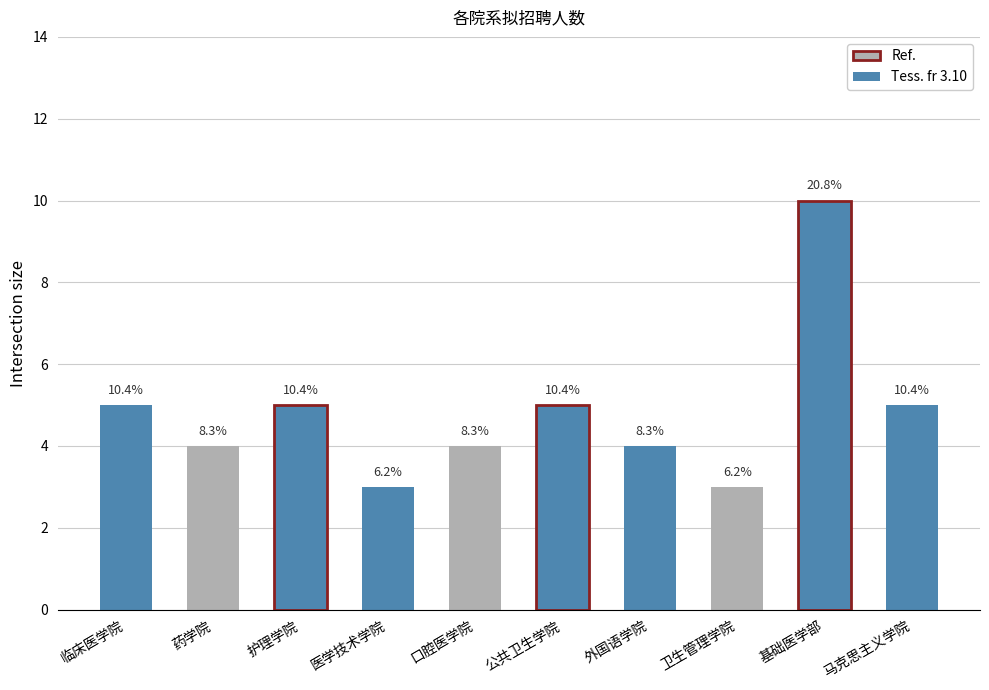

What is the change in value from 医学技术学院 to 基础医学部?

+7